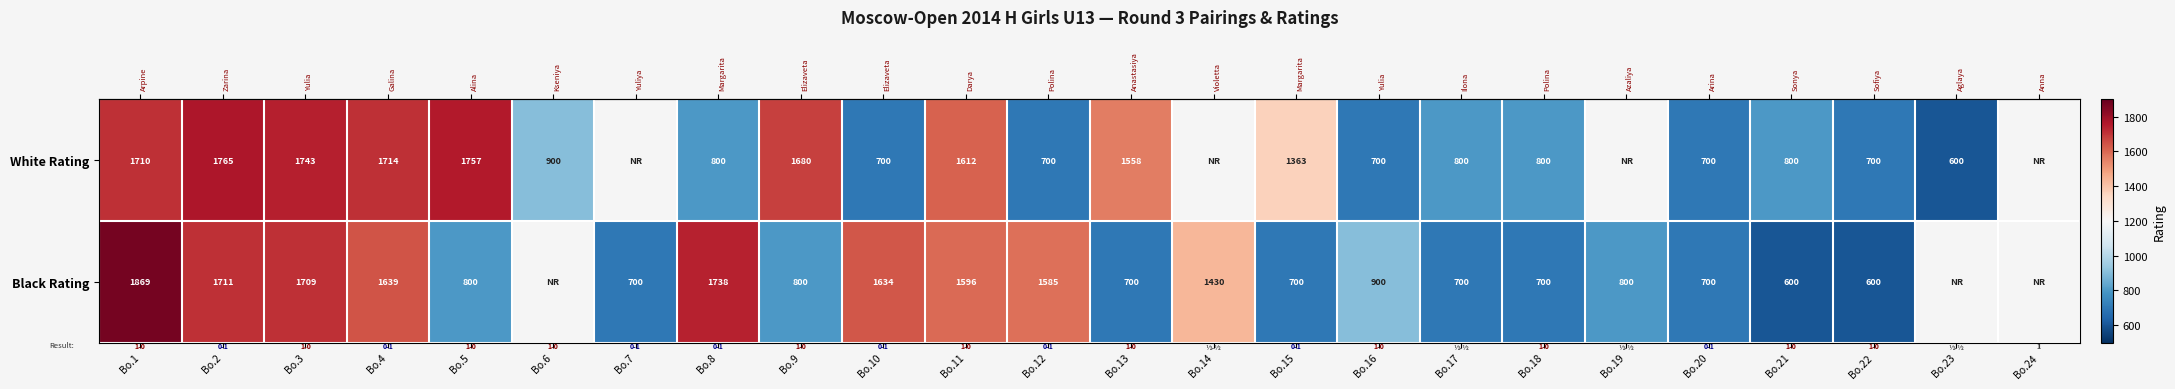

Count the number of data series in this chart.

2